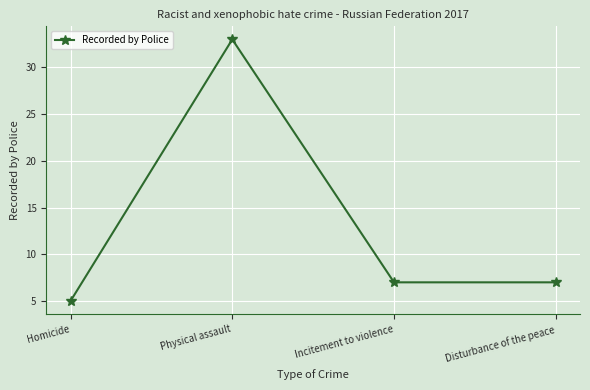

The chart shows a value of 7 at Incitement to violence. True or false?

True